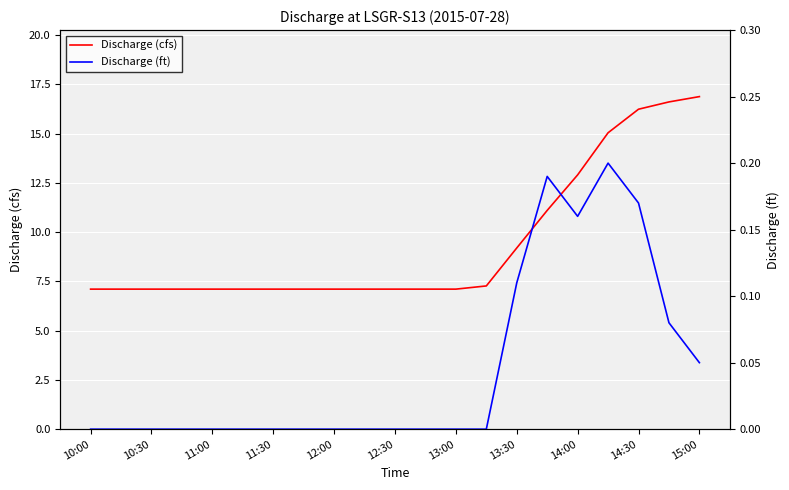

True or false: Discharge (cfs) has more than 1 points higher than both neighbors.

False